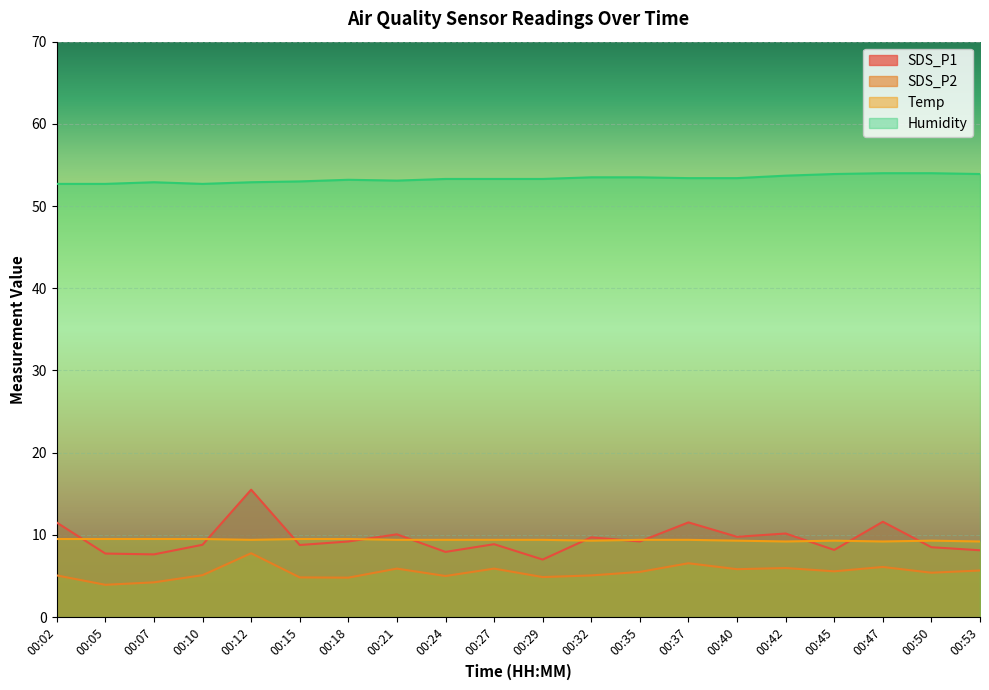

Between 00:21 and 00:29, which is larger?

00:21